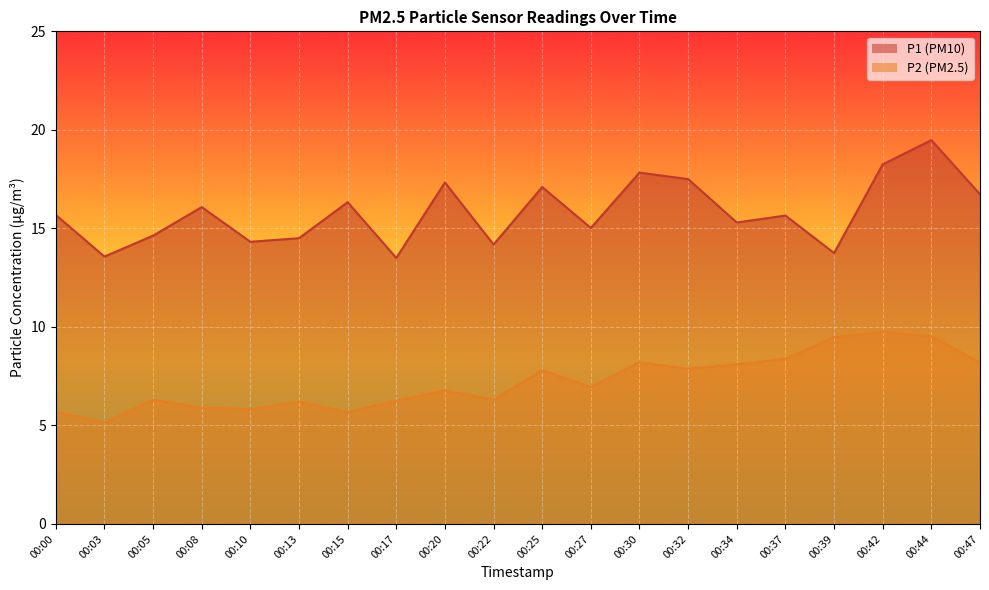

What is the approximate value of P2 at 00:10?

5.8